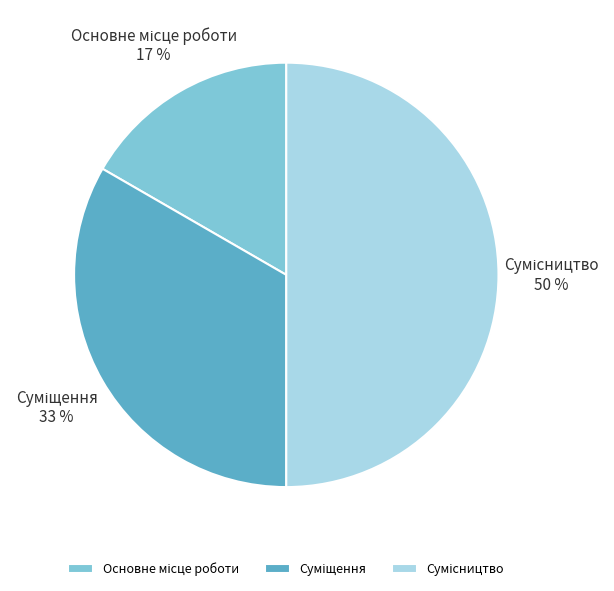

To the nearest percent, what is the average slice percentage?

33%